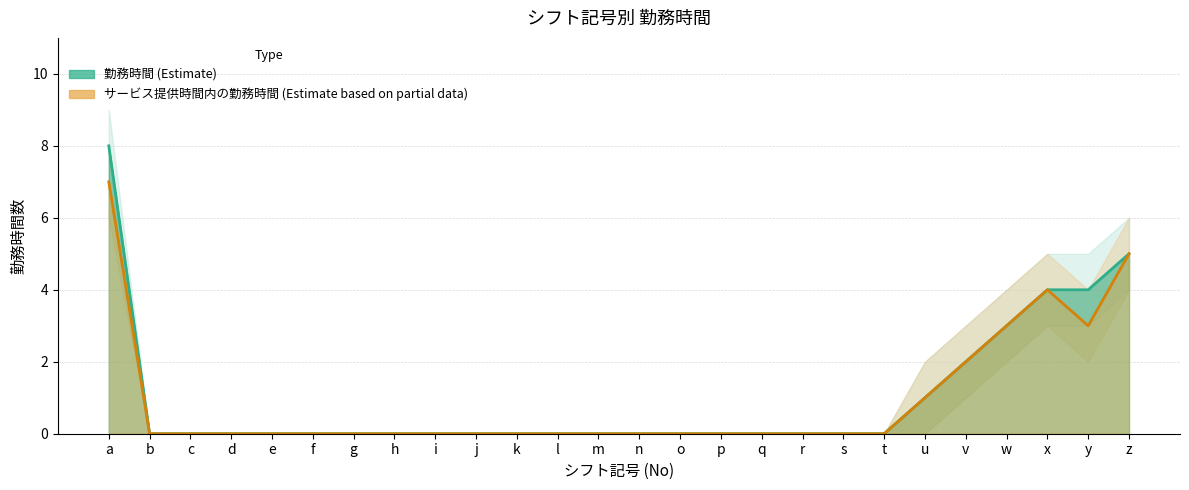

Between s and v, which is larger?

v